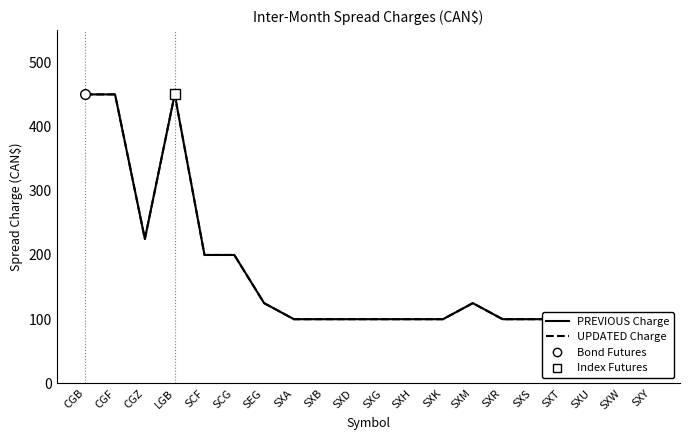

At which label is PREVIOUS Inter-Month Spread Charge closest to 275?

CGZ